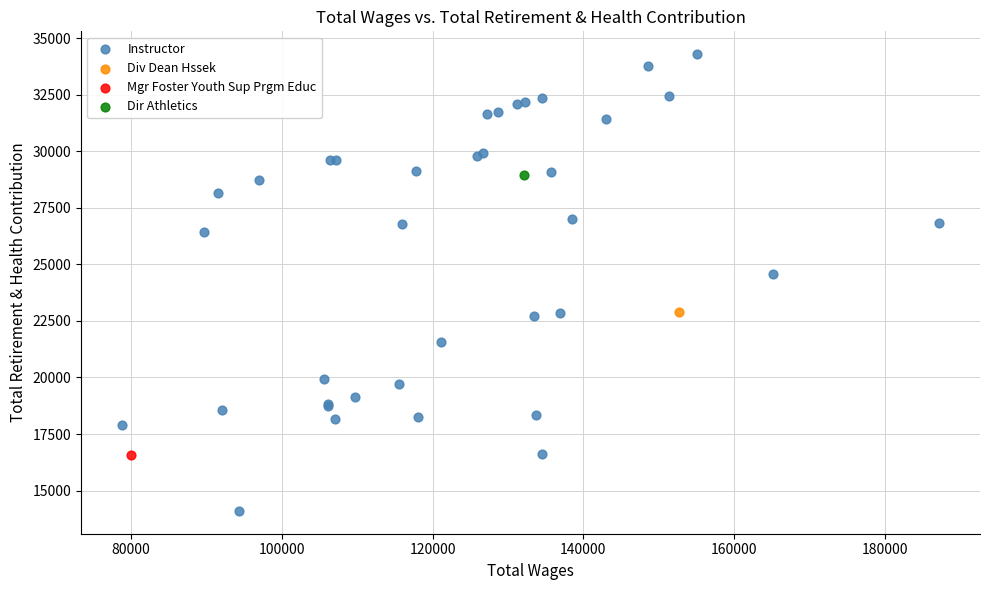

What are all the series names shown in the legend?

Instructor, Div Dean Hssek, Mgr Foster Youth Sup Prgm Educ, Dir Athletics